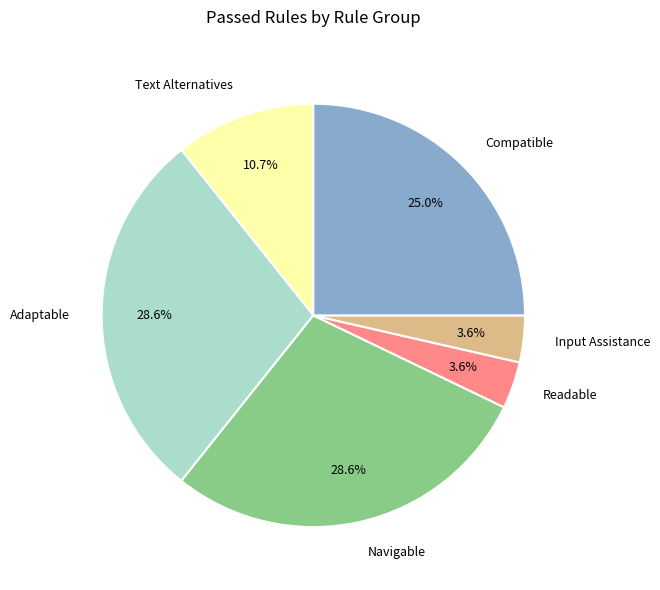

Is it true that Adaptable is 35% of the pie?

False